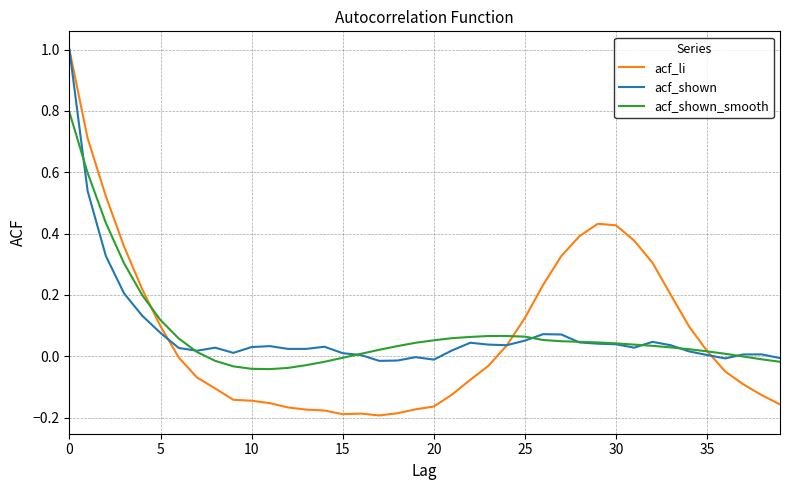

Which series has the widest spread of values?

acf_li